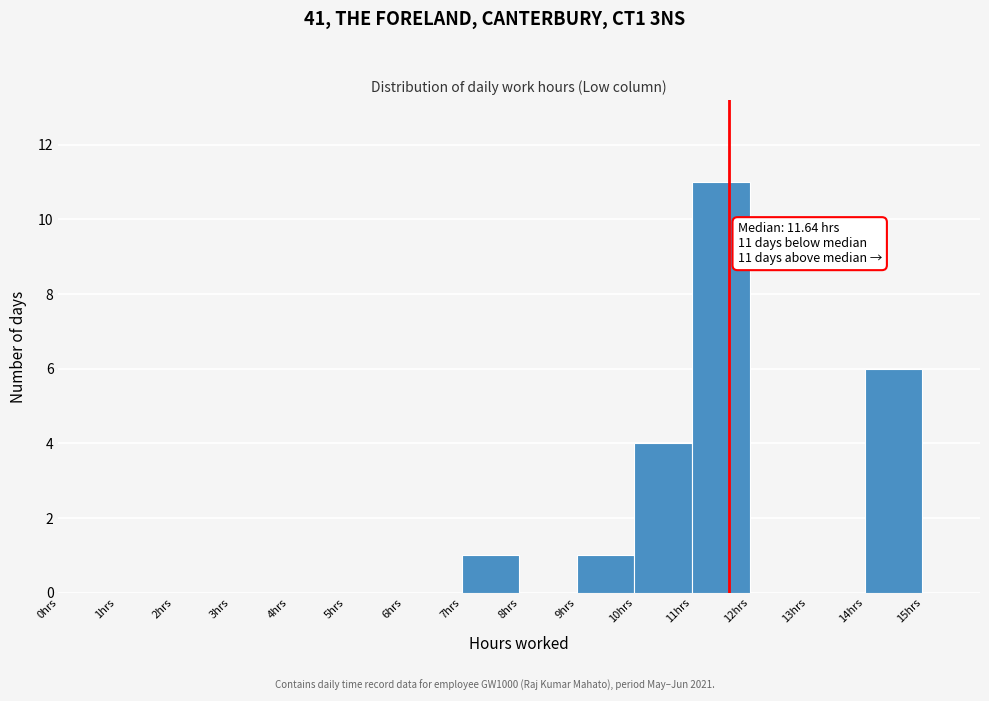

Which range on the x-axis has the tallest bar?

11 to 12